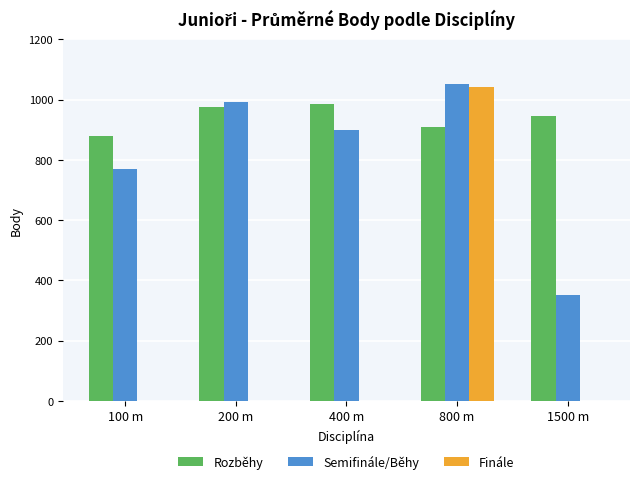

What is the maximum value for Rozběhy?

985.0